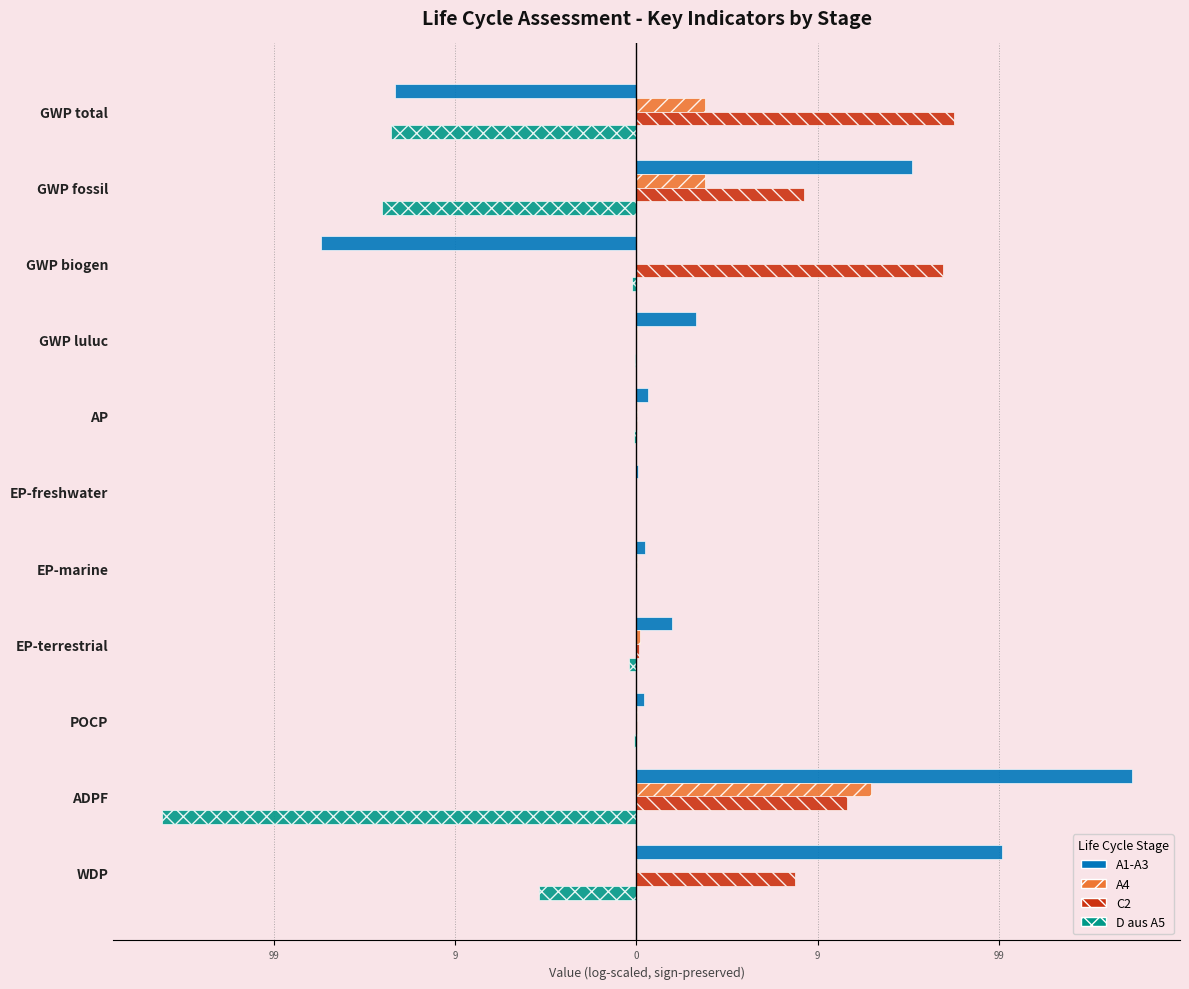

What is the average value of the A1-A3 series?

0.4